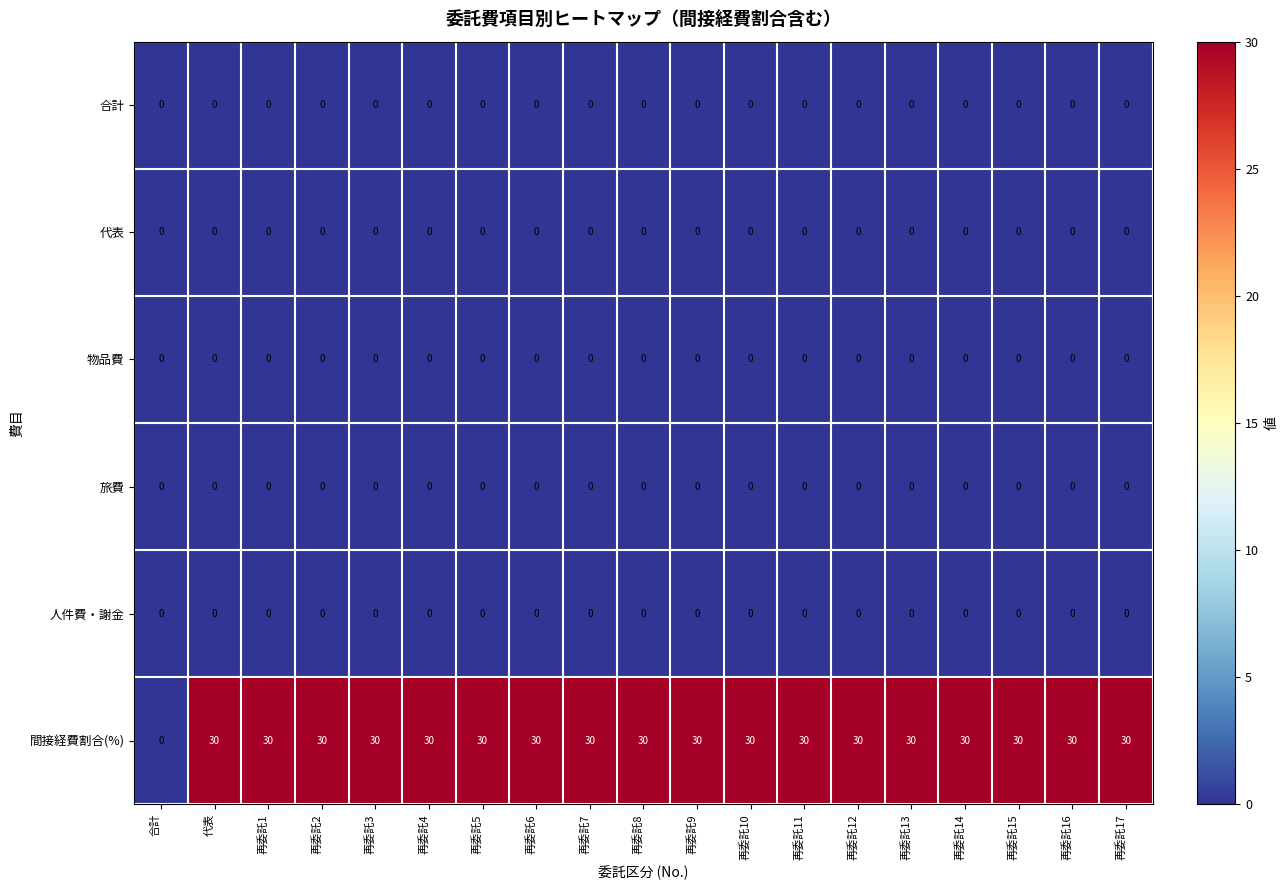

Which series has the largest total across all categories?

間接経費割合(%)